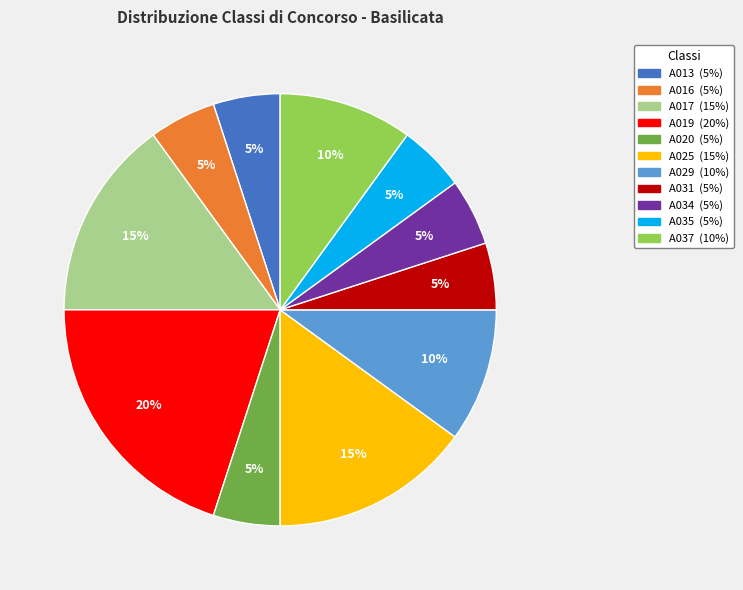

To the nearest percent, what is the combined percentage of A019 and A035?

25%